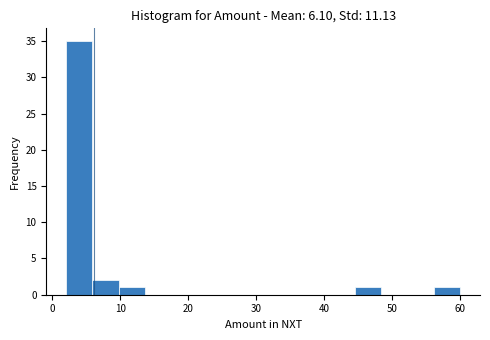

Read against the x-axis, roughly where is the centre of the tallest bar?

4